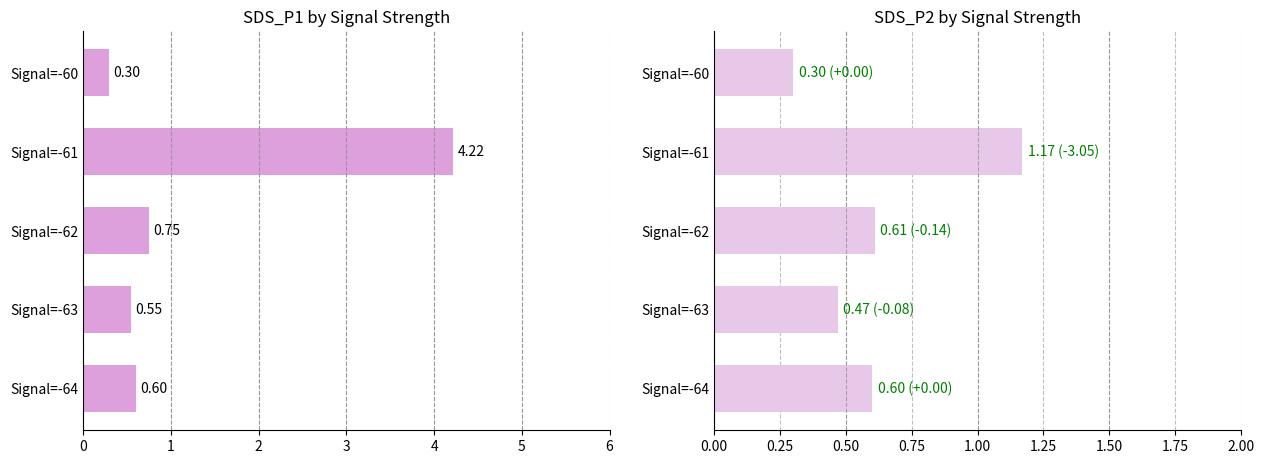

Is the value of SDS_P1 at Signal=-63 greater than the value of SDS_P2 at Signal=-60?

Yes